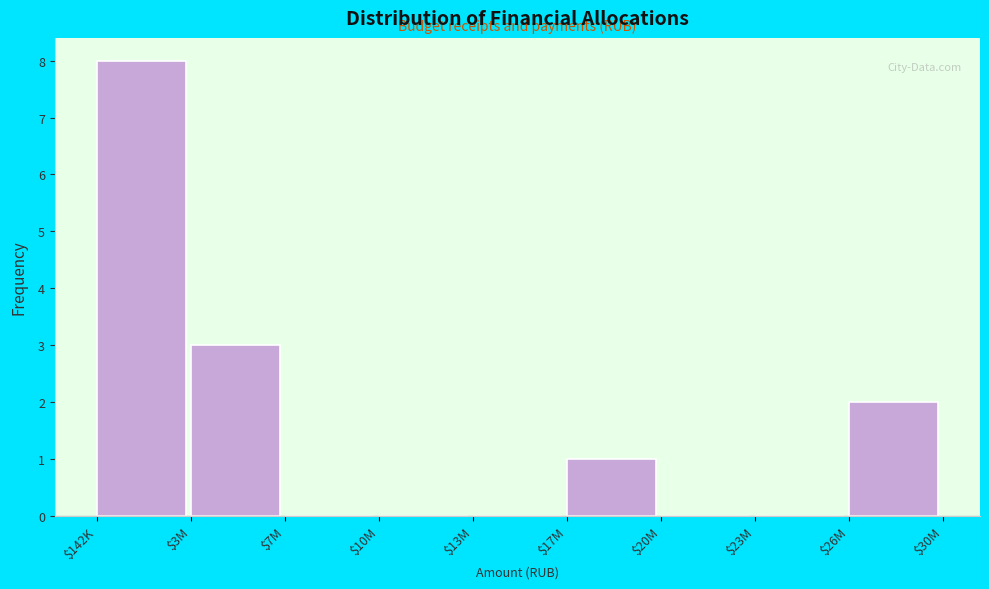

What is the sum of all values?

14